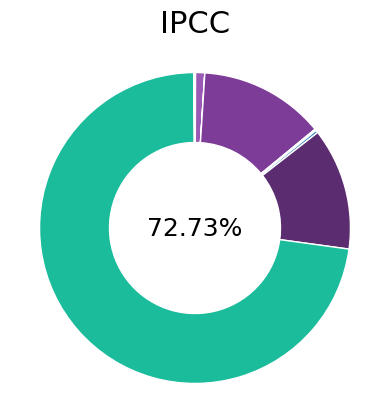

Which category accounts for the majority?

2020-09